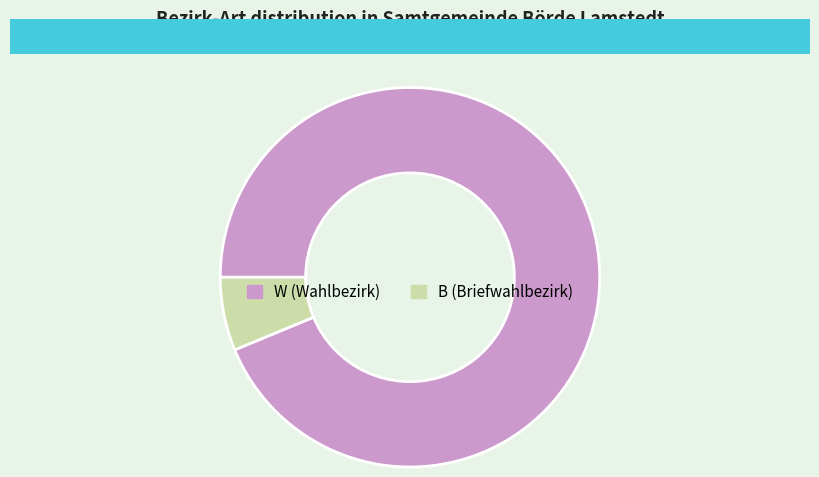

What is the ratio of the value at W to the value at B?

15.0